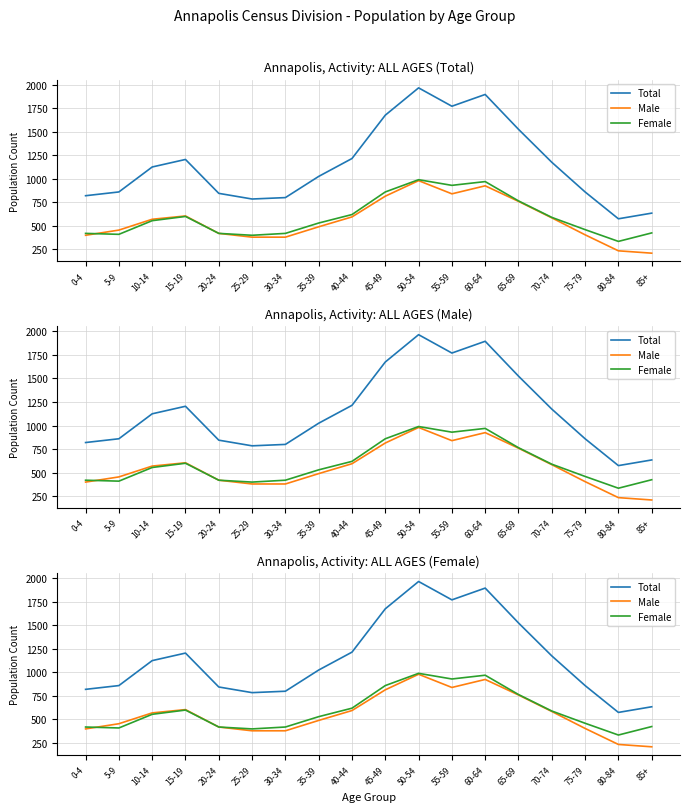

What is the total value across all series at 80-84?

1145